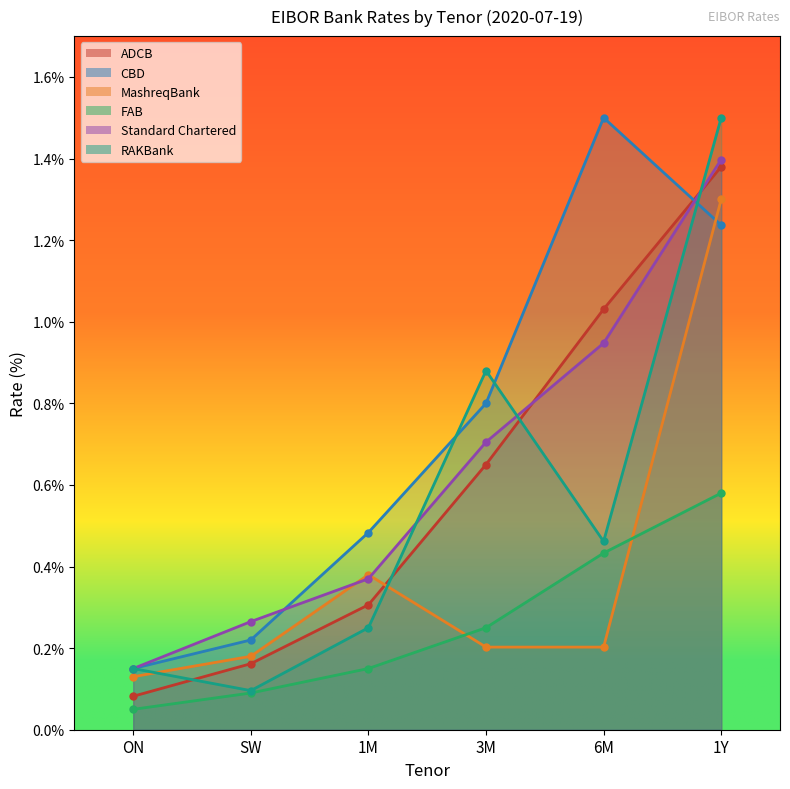

Does the chart have visible grid lines?

No